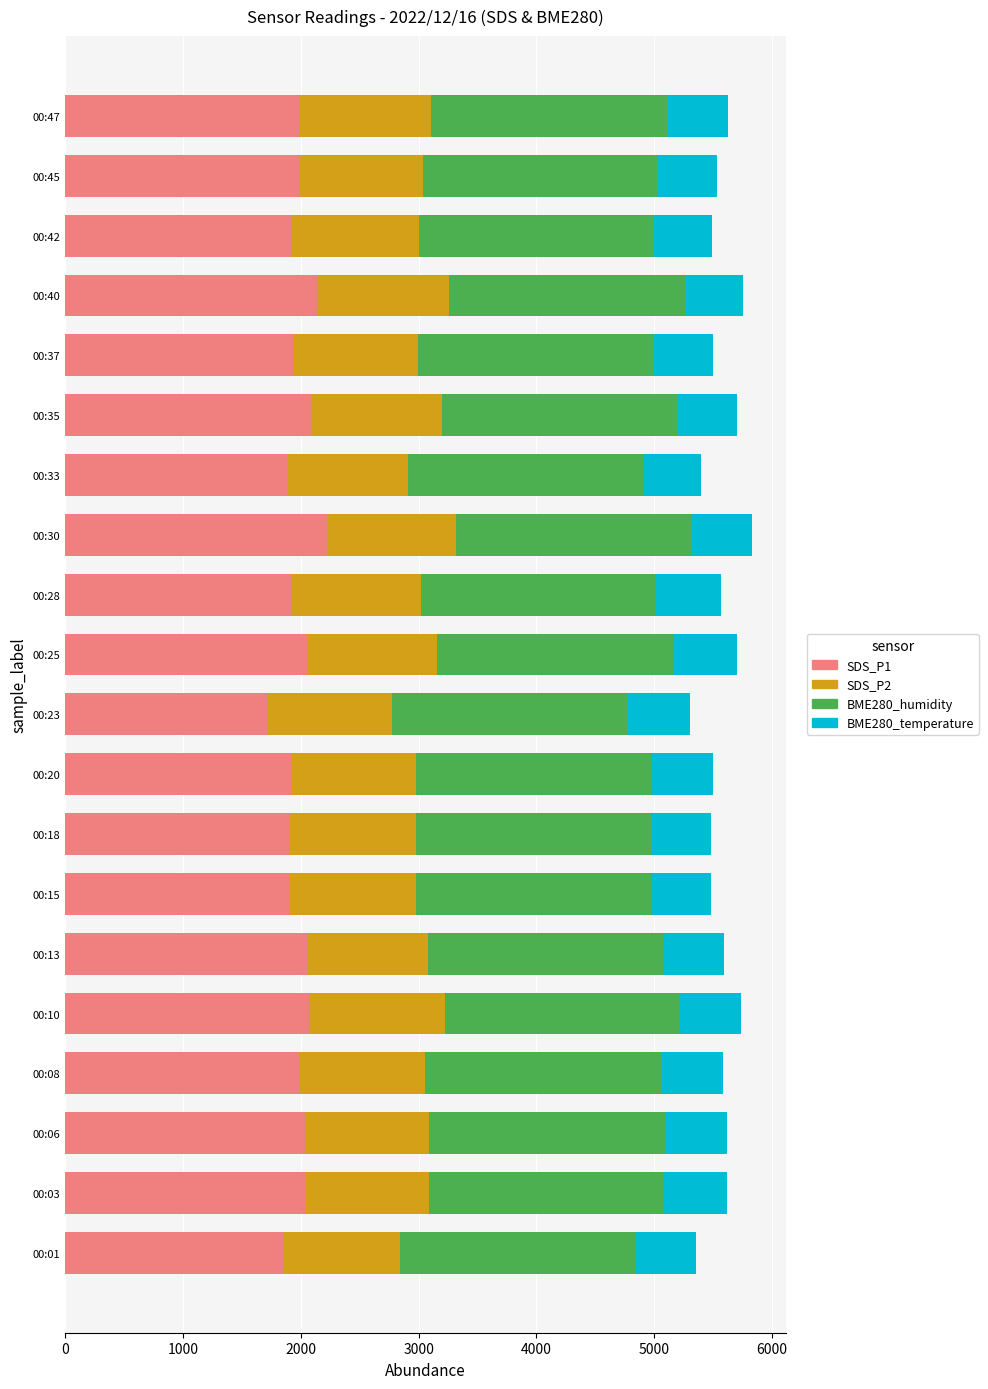

What is the difference between the maximum and minimum values in the SDS_P1 series?

503.5